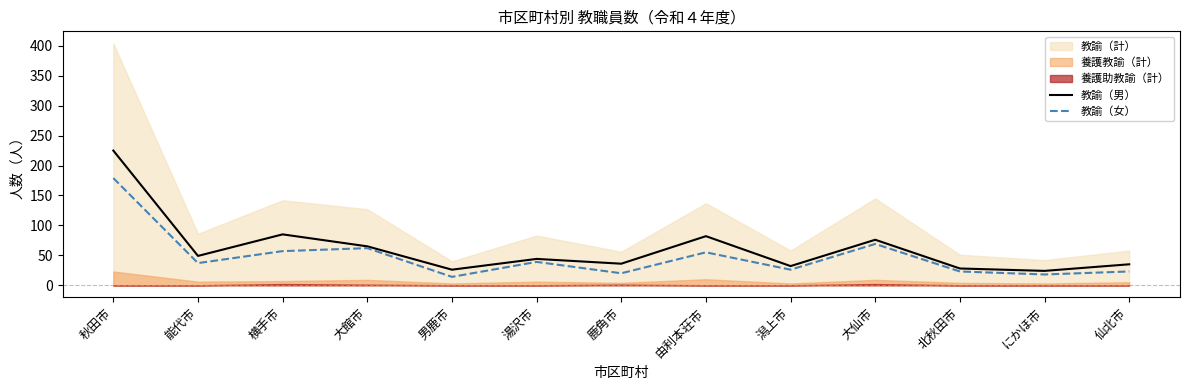

Read the 教諭（女） value at 能代市.

37